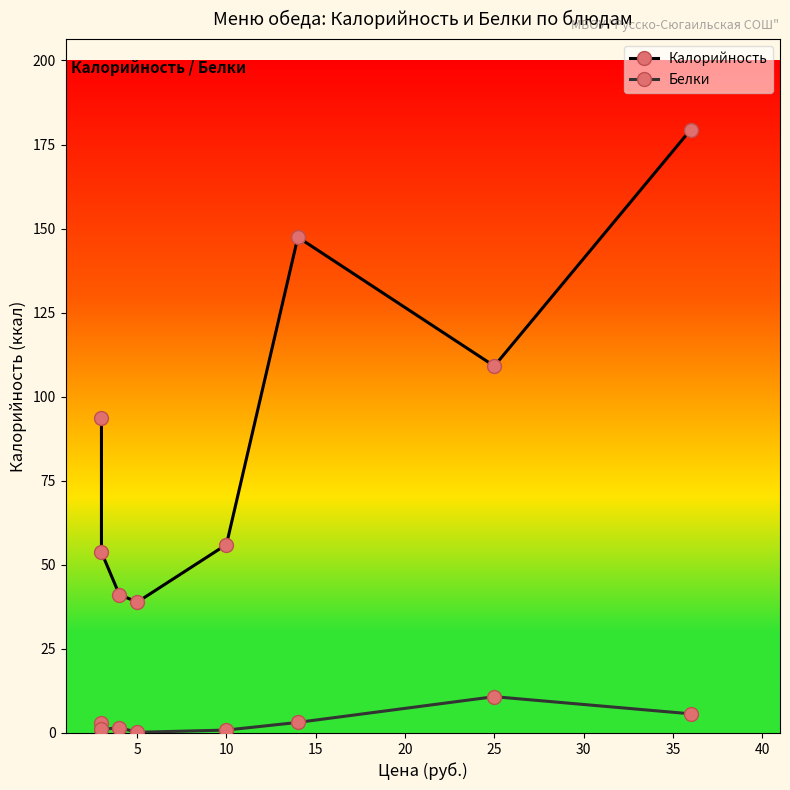

At which category does Белки reach its first local valley?

5